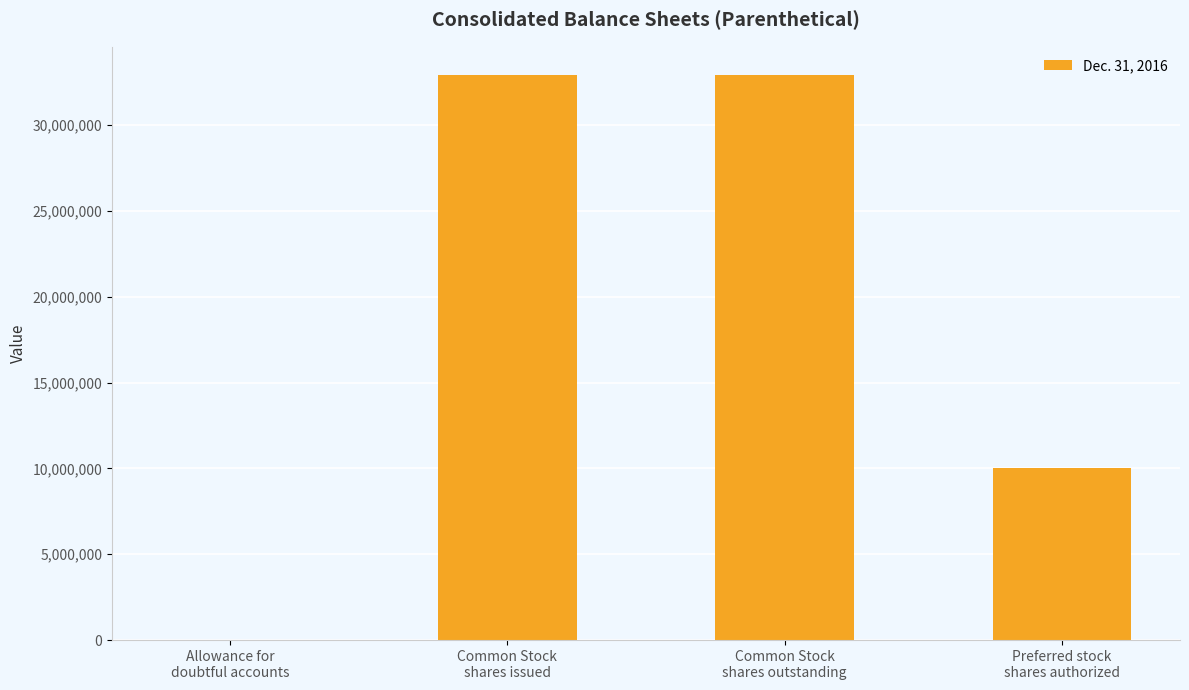

Are the bars horizontal?

No